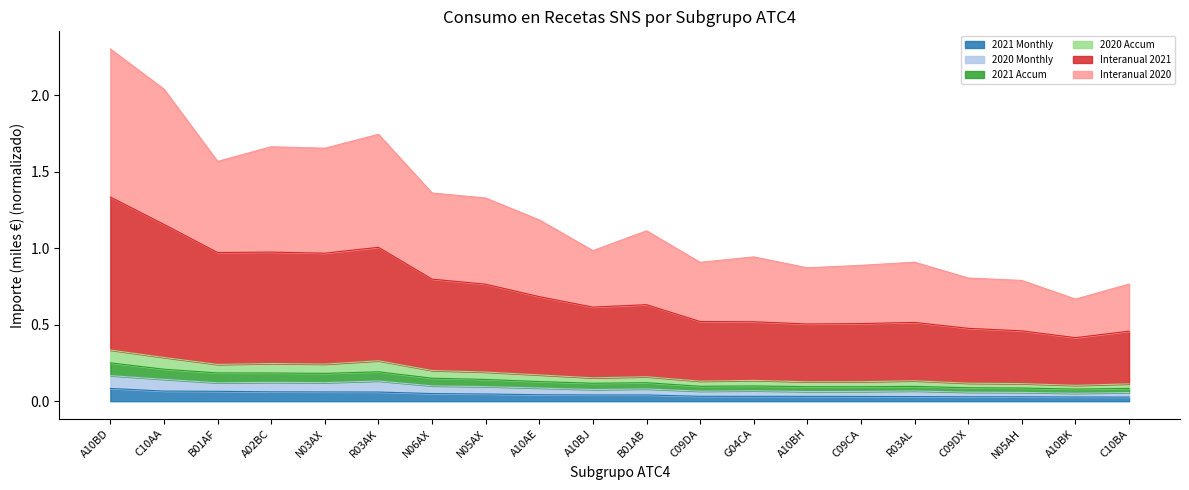

Does the chart display data point markers on the line(s)?

No